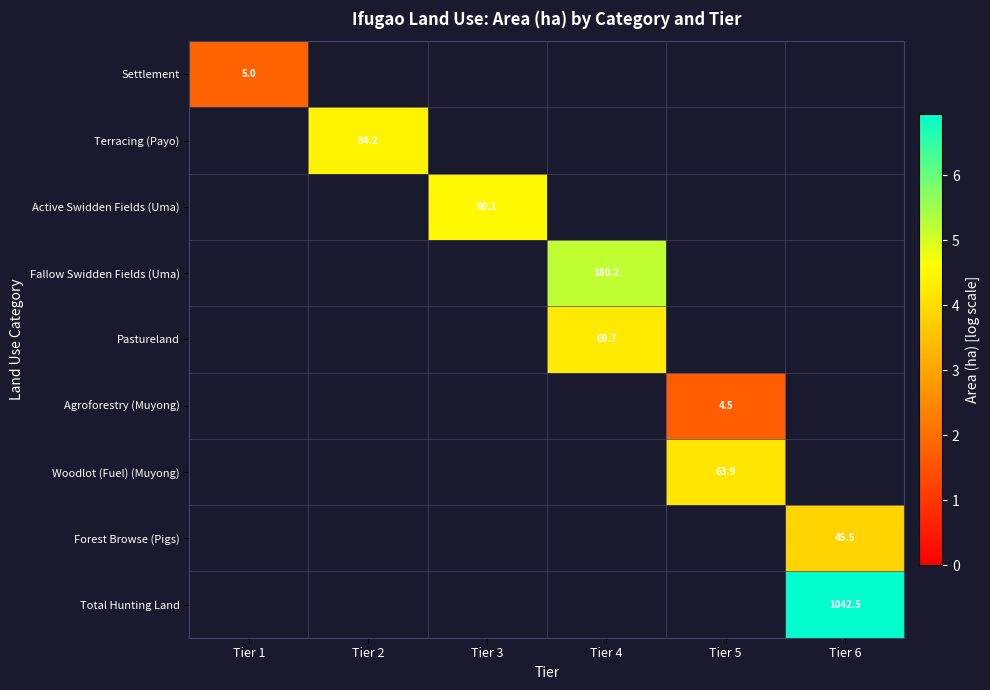

At how many categories does at least one series exceed 4?

5